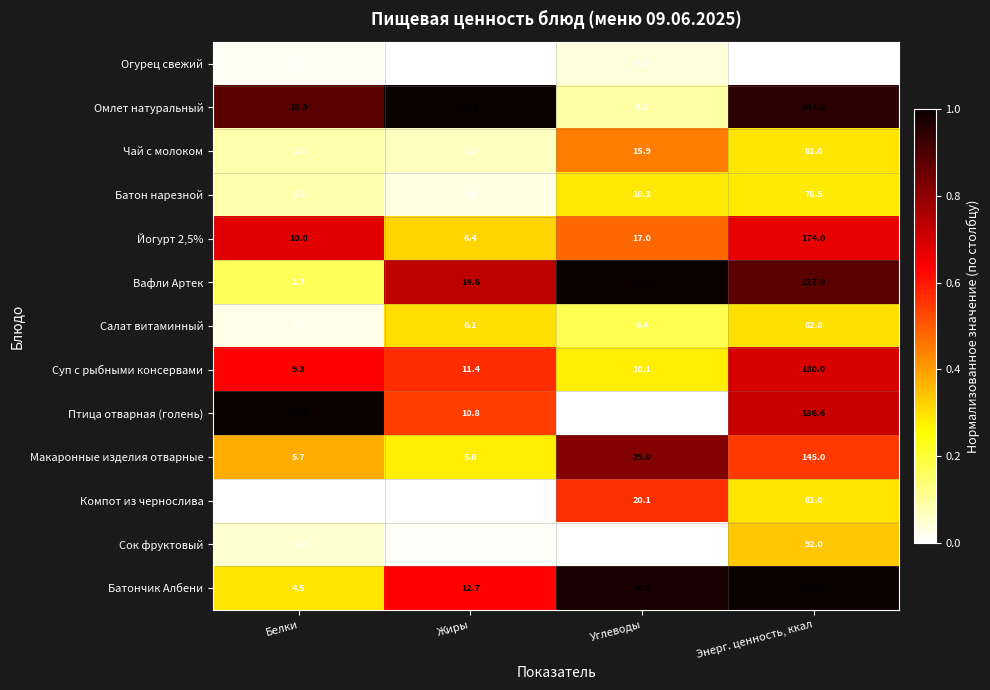

Which category has the lowest value across all series?

Жиры